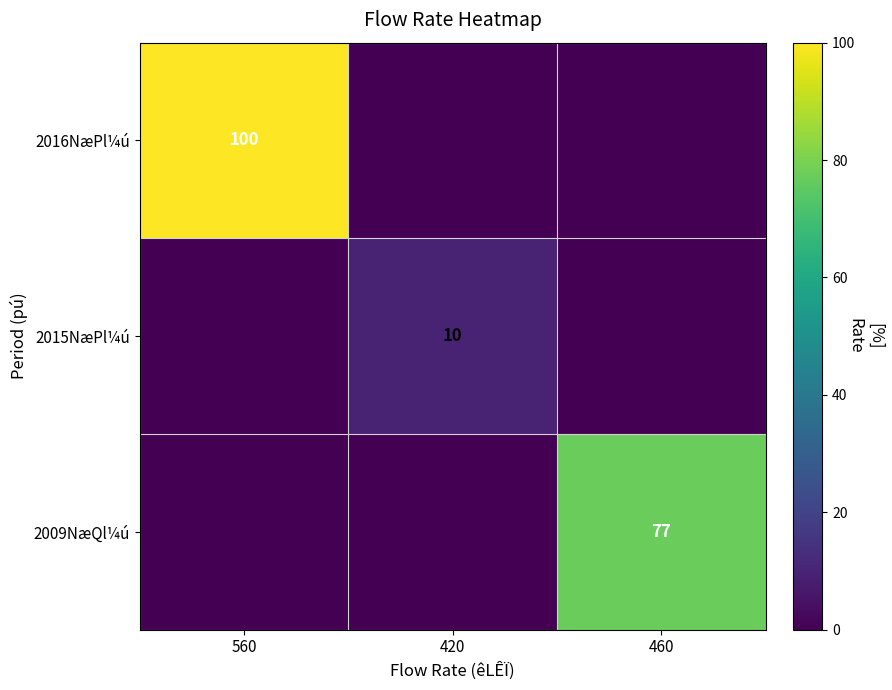

Which has a higher value, 460 or 420?

460